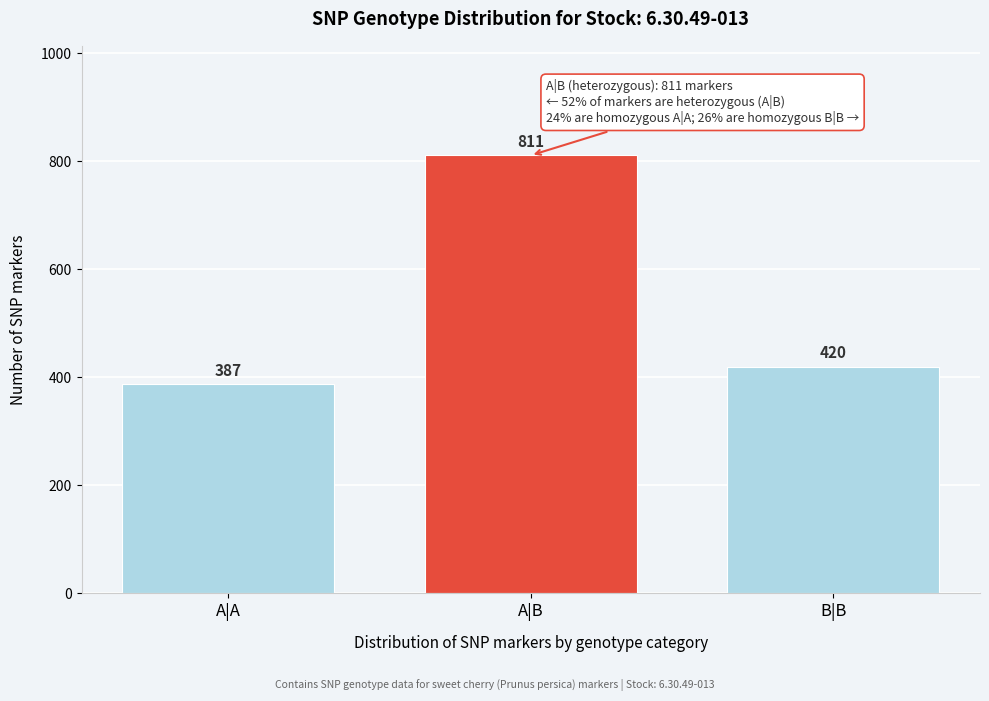

Reading right to left, transcribe all the data shown in this chart.

B|B=420	A|B=811	A|A=387